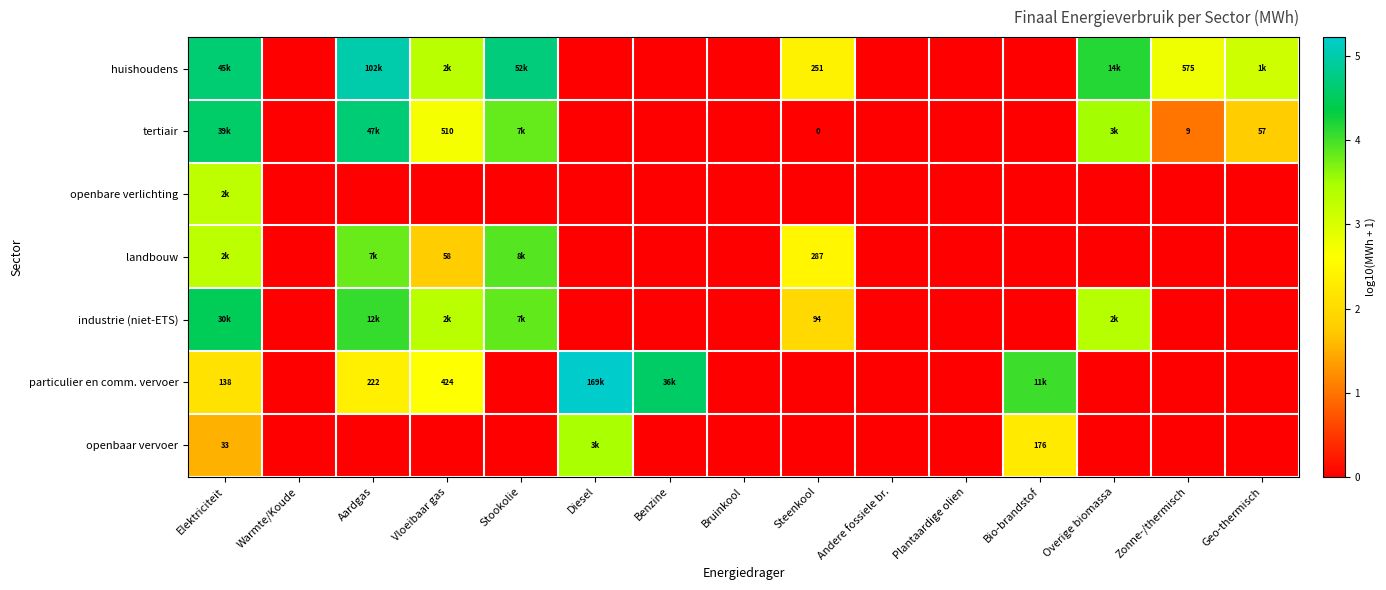

The particulier en comm. vervoer series shows 0.0 at Stookolie. True or false?

True